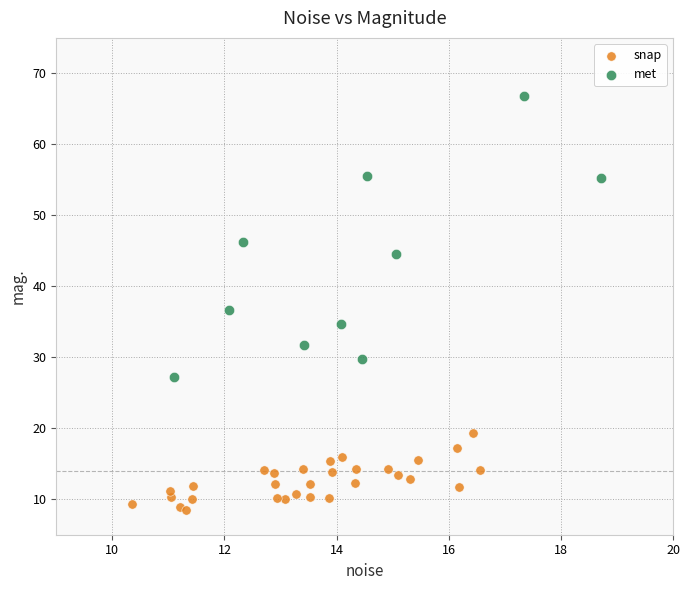

Which series has the widest spread of Y values?

met